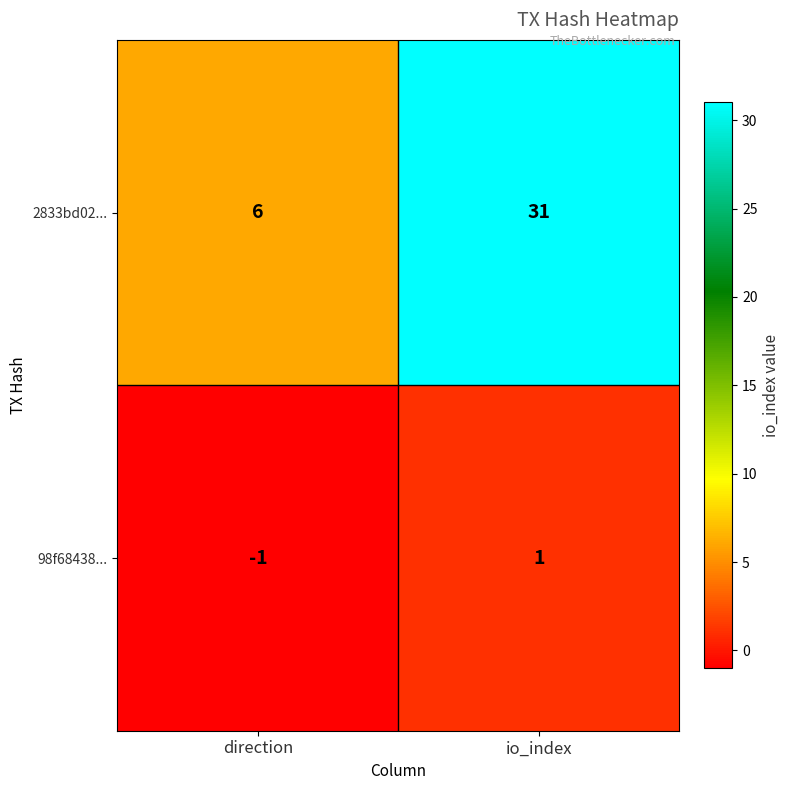

Is it true that 98f68438... equals 0 at direction?

False